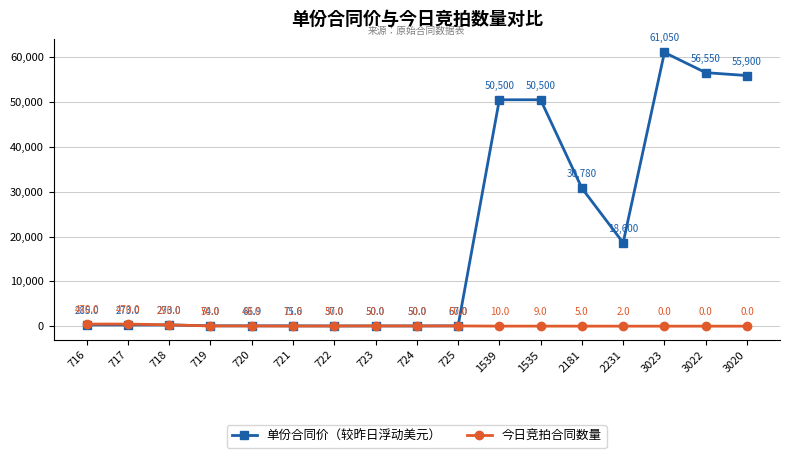

What is the average value of the 单份合同价（较昨日浮动美元） series?

19125.4